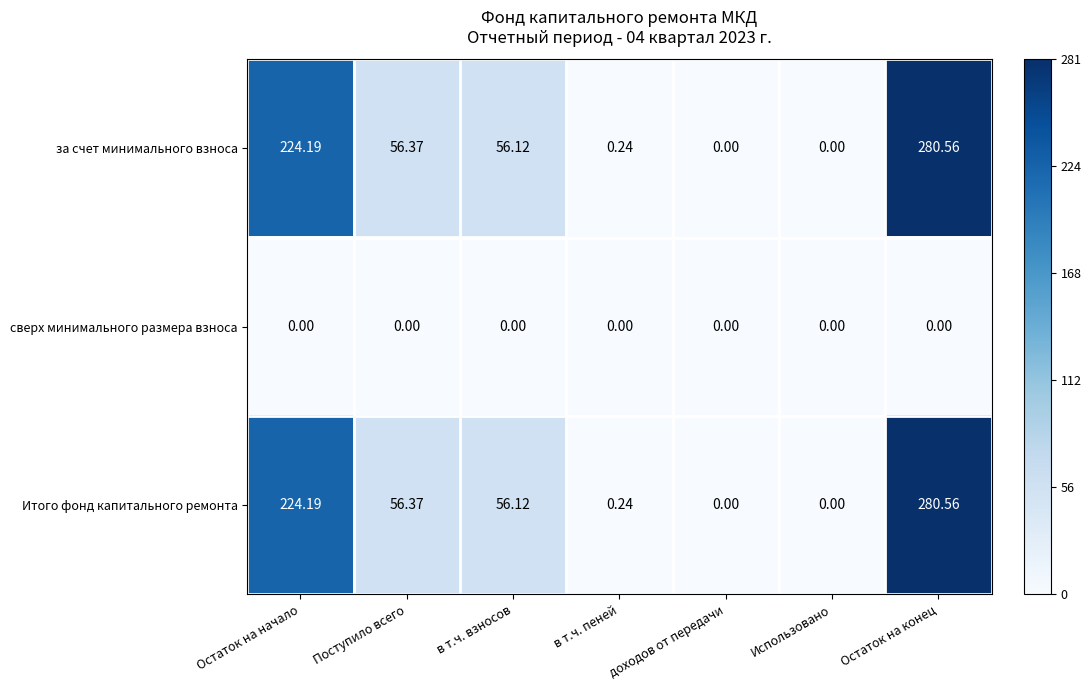

Which category has the highest value across all series?

Остаток на конец